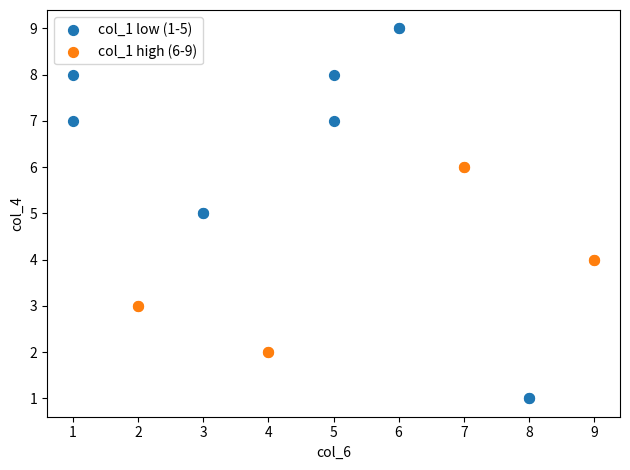

Which series has the largest Y range (max minus min)?

col_1 low (1-5)